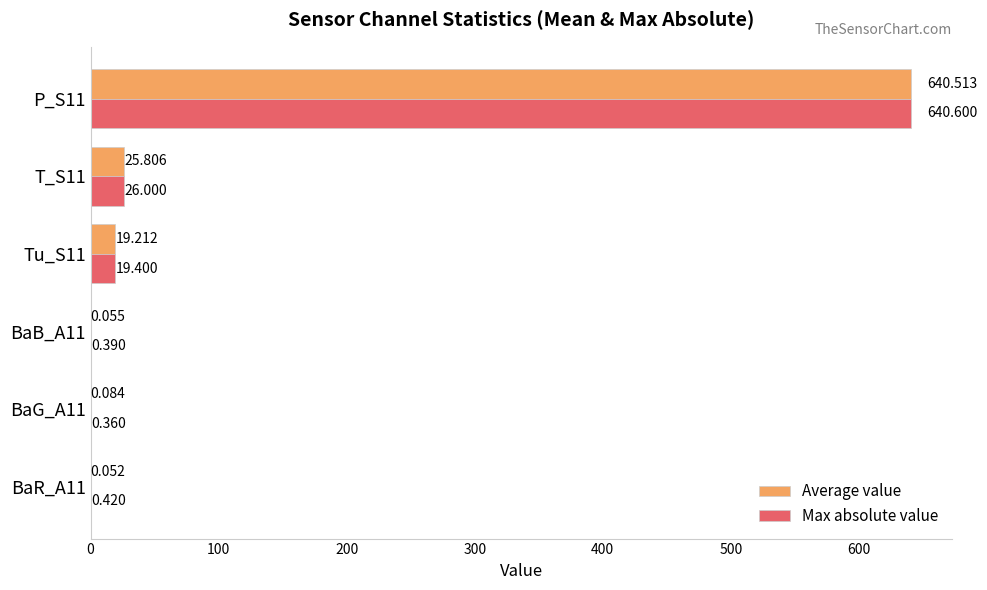

Count the number of categories in the chart.

6